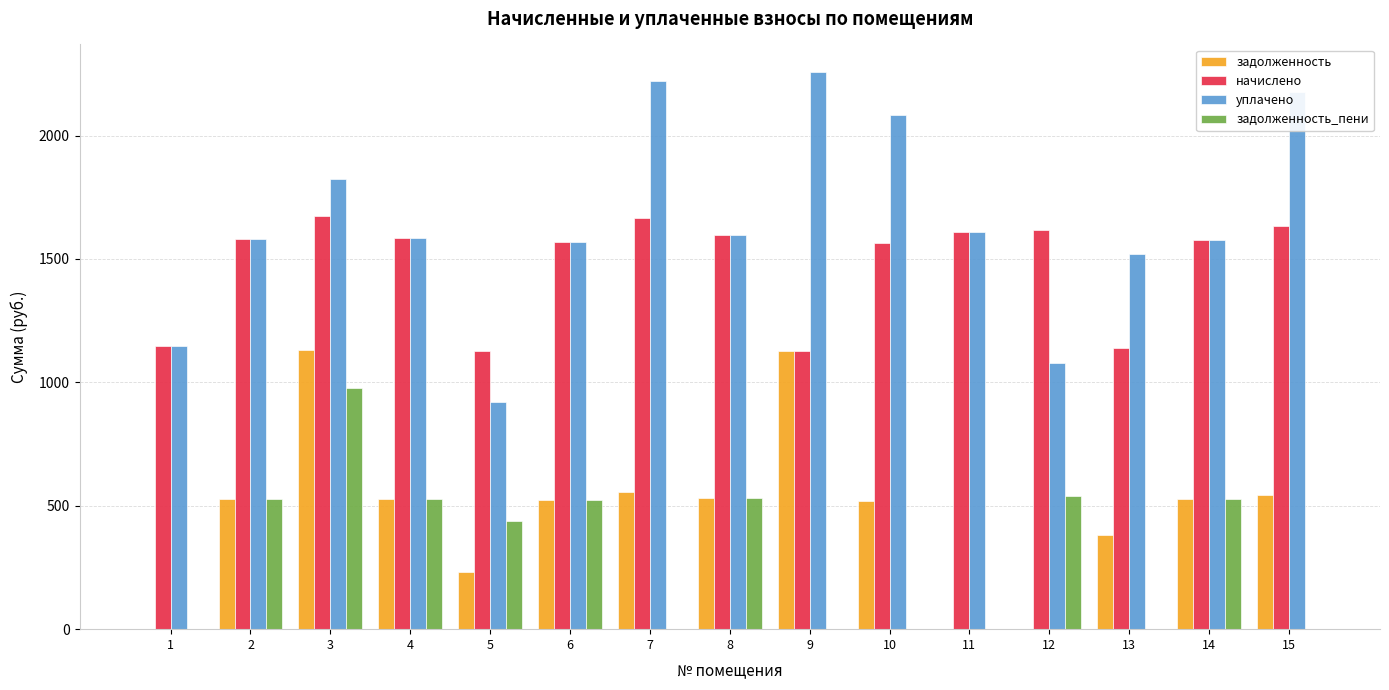

The value of задолженность_пени at 5 is 438.2. True or false?

True